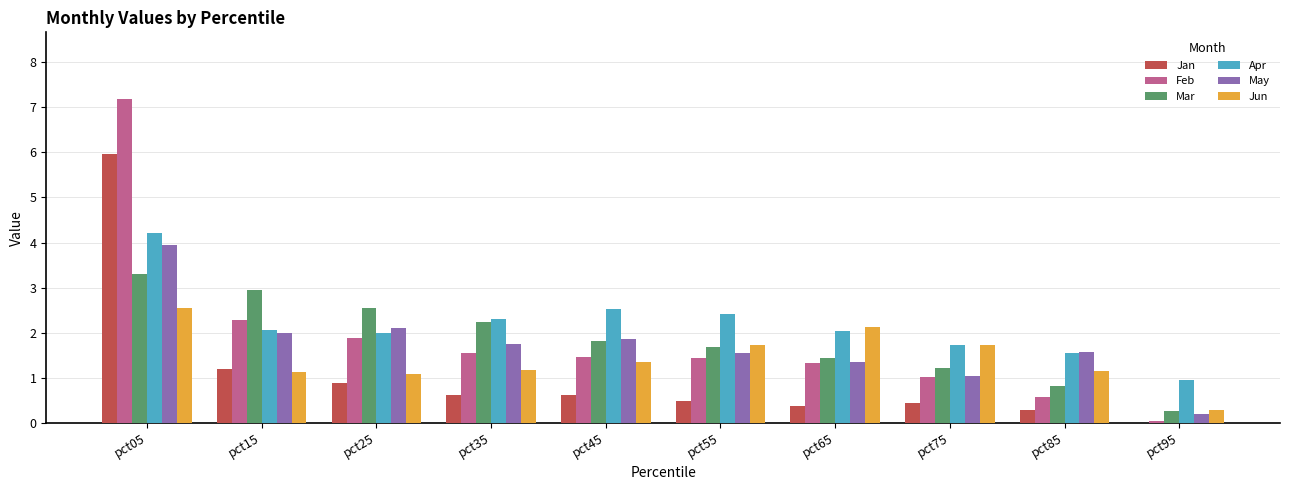

At which category is the sum across all series the highest?

pct05